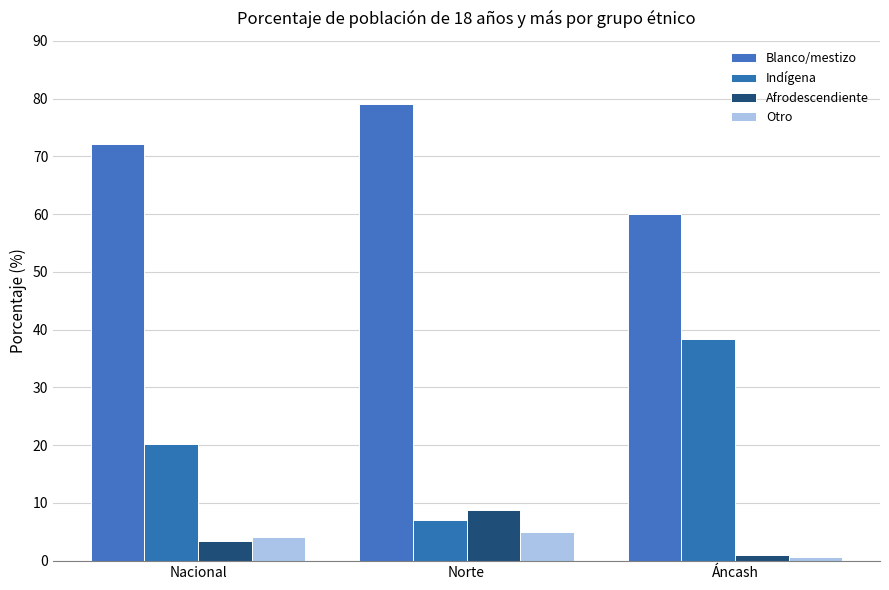

What is the average value of the Afrodescendiente series?

4.4